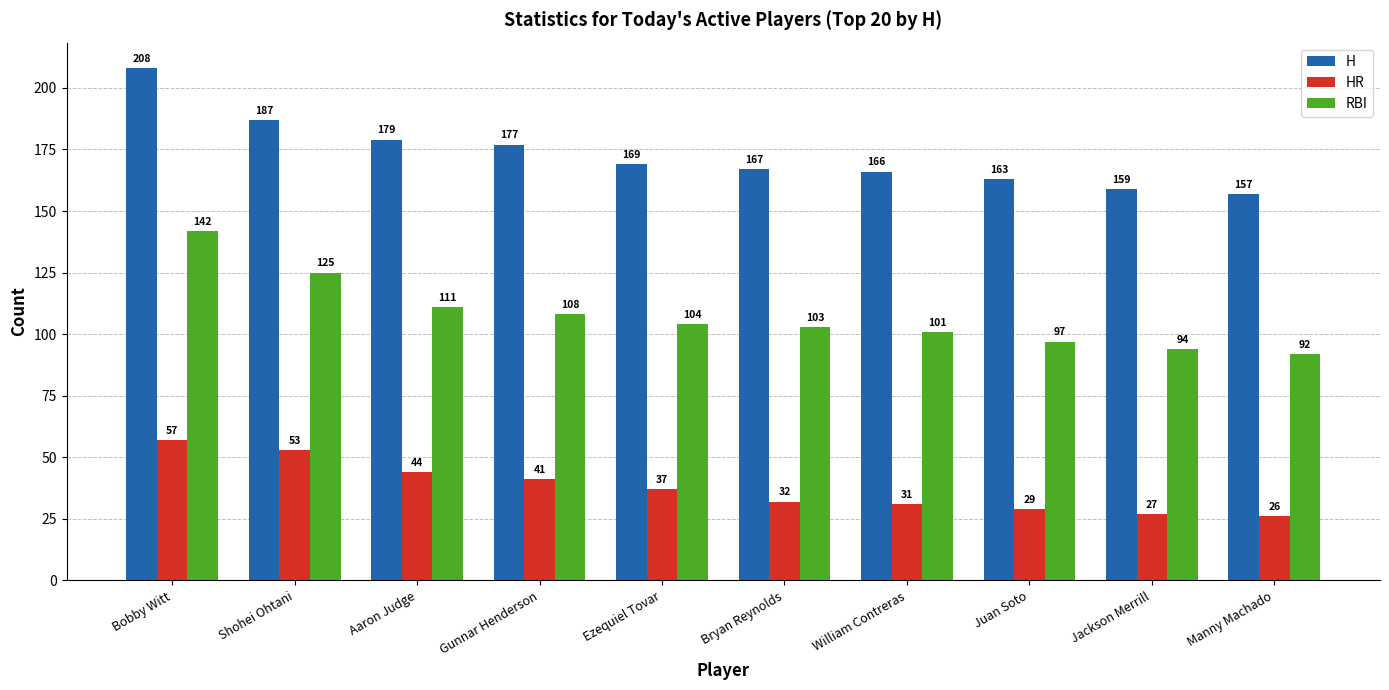

At which label is H closest to 182?

Aaron Judge